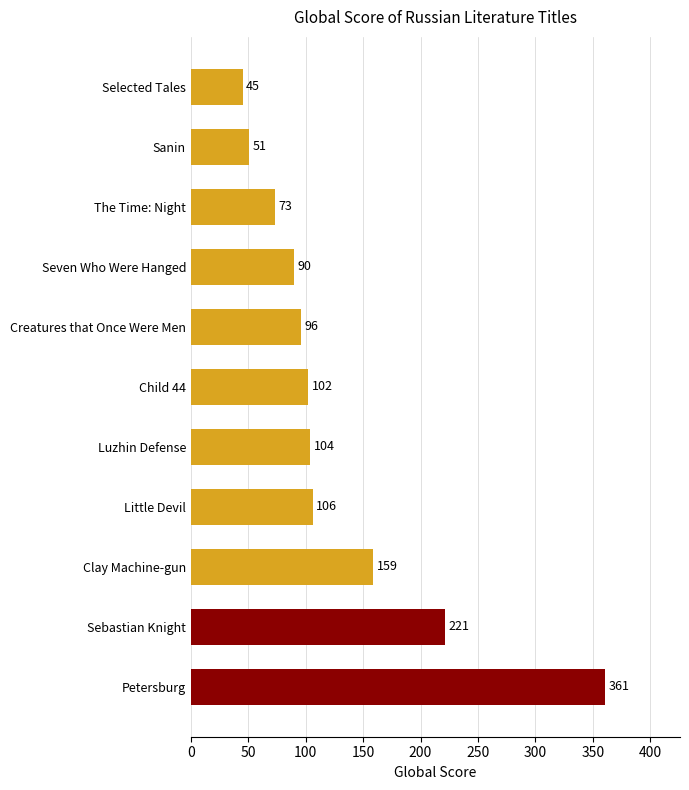

Reading bottom to top, extract all data points from this chart.

Petersburg=361	Sebastian Knight=221	Clay Machine-gun=159	Little Devil=106	Luzhin Defense=104	Child 44=102	Creatures that Once Were Men=96	Seven Who Were Hanged=90	The Time: Night=73	Sanin=51	Selected Tales=45